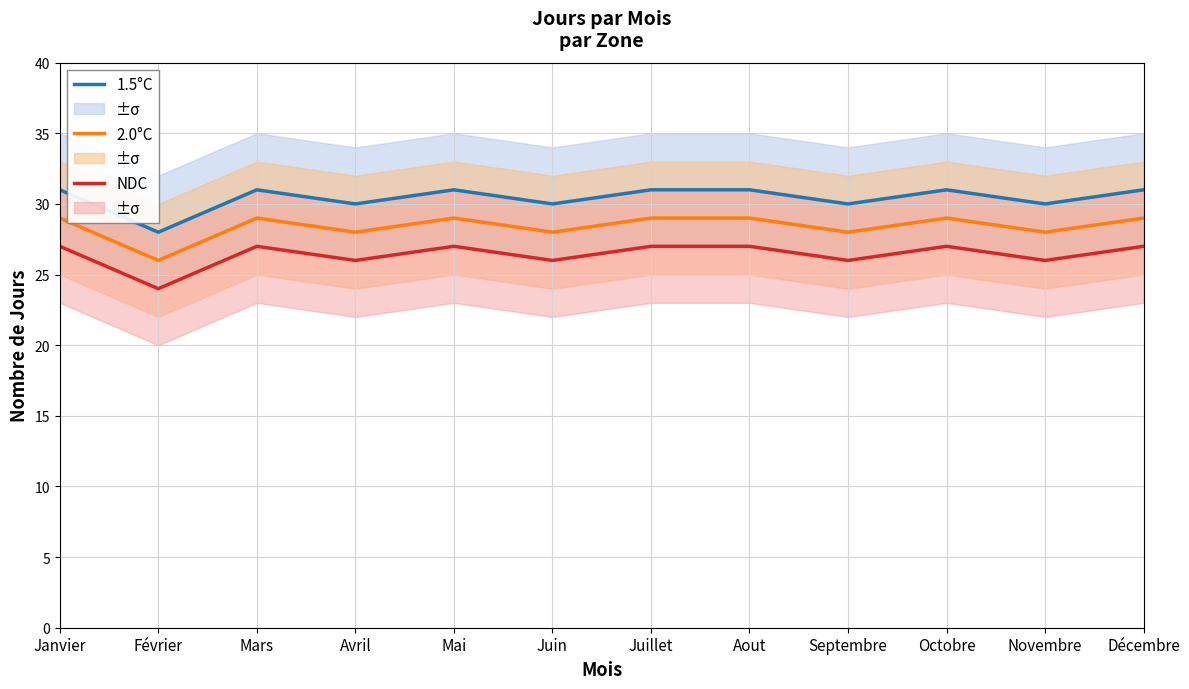

Reading left to right, list all the values displayed in this chart.

1.5°C: Janvier=31	Février=28	Mars=31	Avril=30	Mai=31	Juin=30	Juillet=31	Aout=31	Septembre=30	Octobre=31	Novembre=30	Décembre=31
2.0°C: Janvier=29	Février=26	Mars=29	Avril=28	Mai=29	Juin=28	Juillet=29	Aout=29	Septembre=28	Octobre=29	Novembre=28	Décembre=29
NDC: Janvier=27	Février=24	Mars=27	Avril=26	Mai=27	Juin=26	Juillet=27	Aout=27	Septembre=26	Octobre=27	Novembre=26	Décembre=27